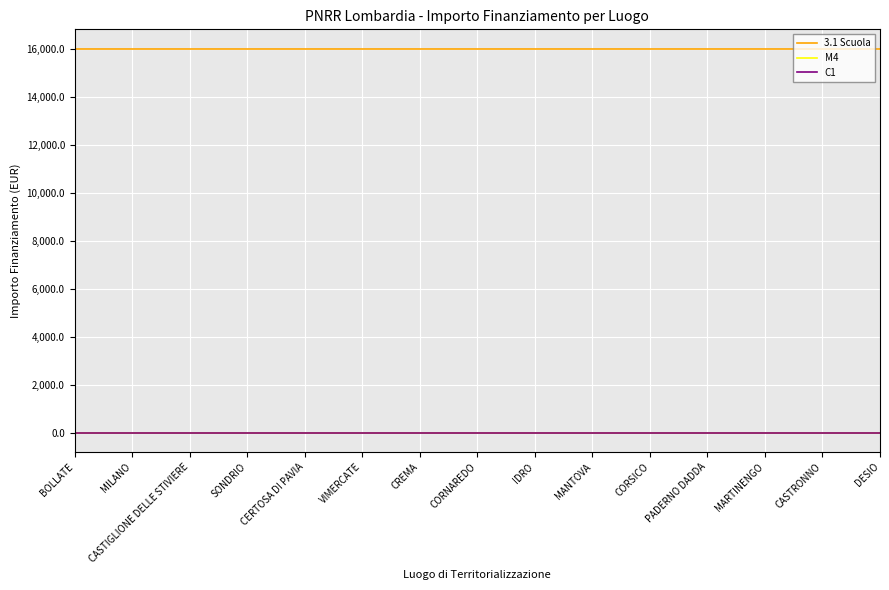

Is it true that 3.1 Scuola equals 4353.1 at CASTIGLIONE DELLE STIVIERE?

False